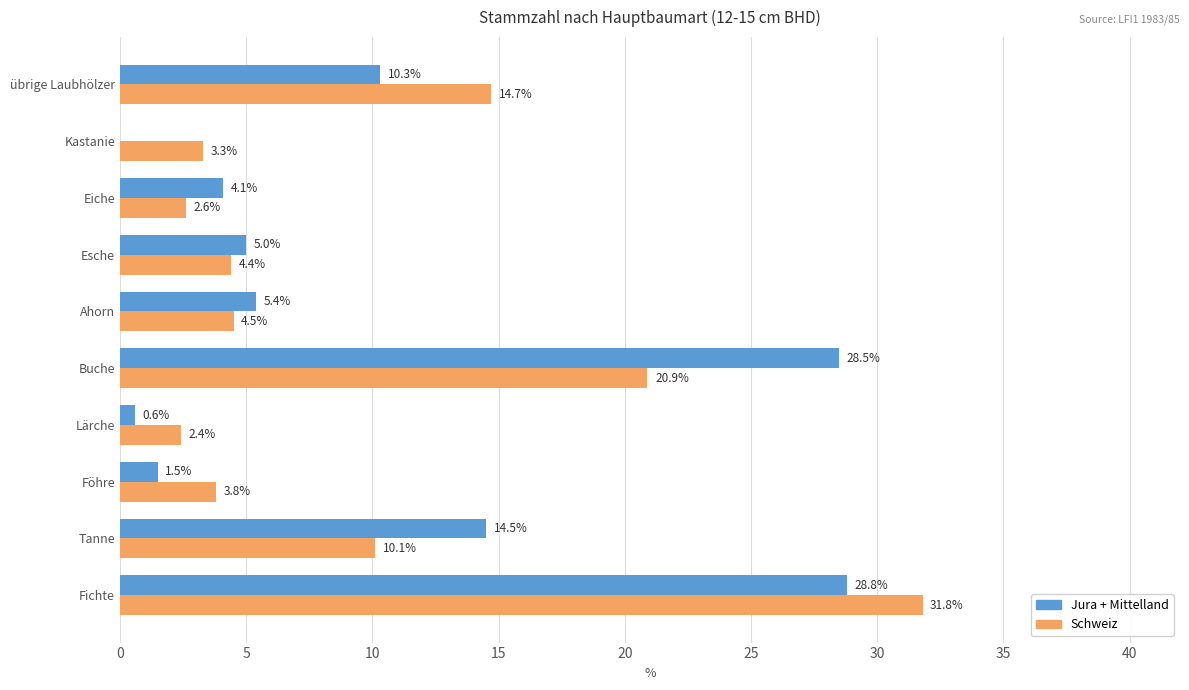

The Jura + Mittelland series shows 0.6 at Lärche. True or false?

True